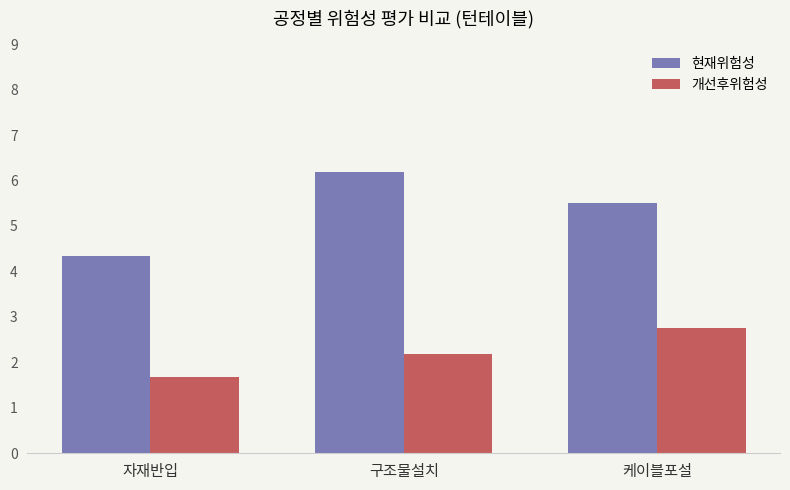

What is the difference between the 개선후위험성 values at 자재반입 and 케이블포설?

1.1